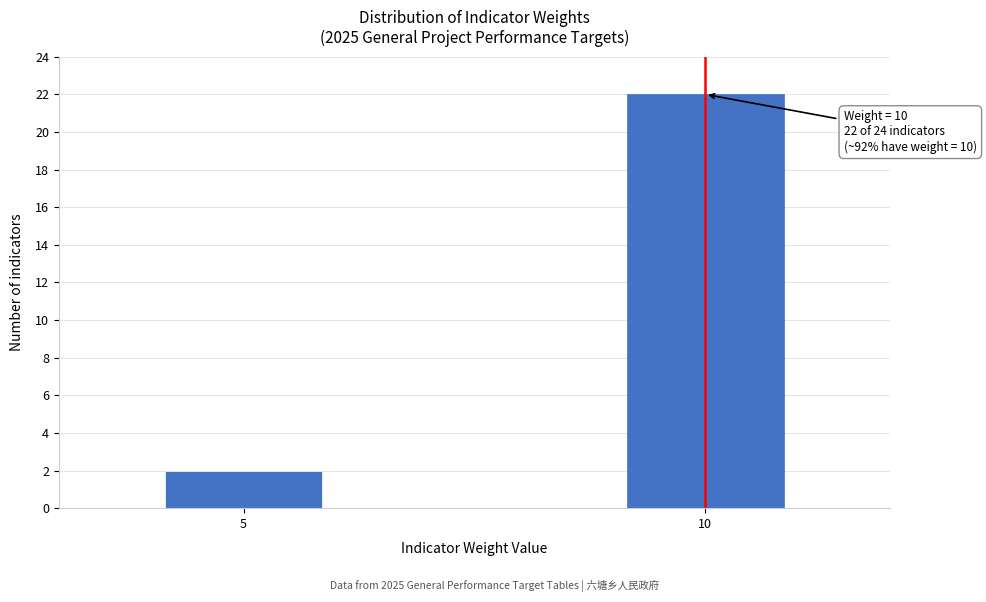

Reading right to left, list all the values displayed in this chart.

10=22	5=2